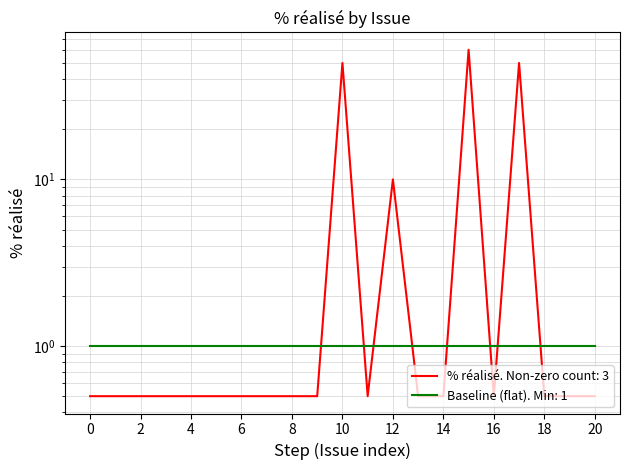

How many points are lower than both their immediate neighbors (excluding endpoints)?

2